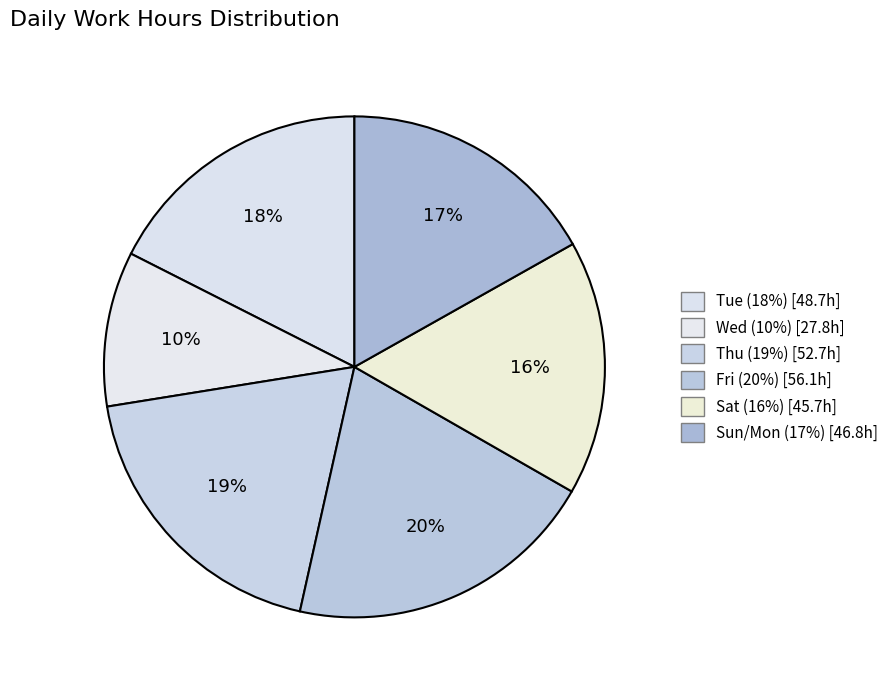

Count the number of slices in the pie.

6